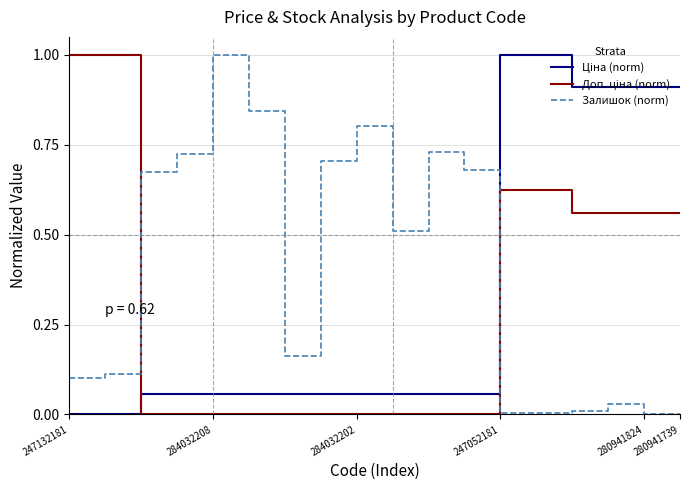

Does the chart have visible grid lines?

Yes